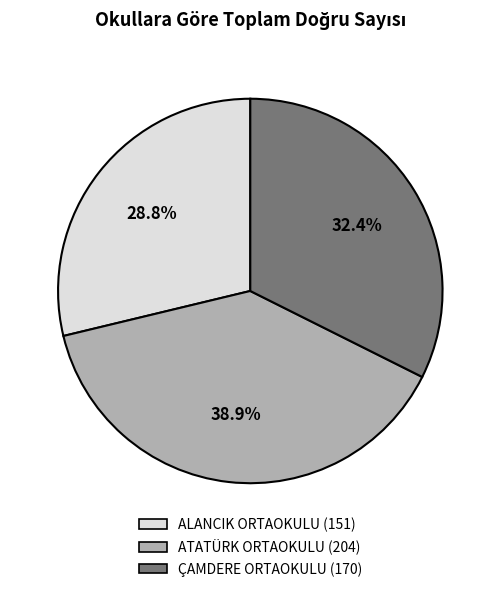

Approximately how many times larger is the value at ALANCIK ORTAOKULU compared to ATATÜRK ORTAOKULU?

0.7